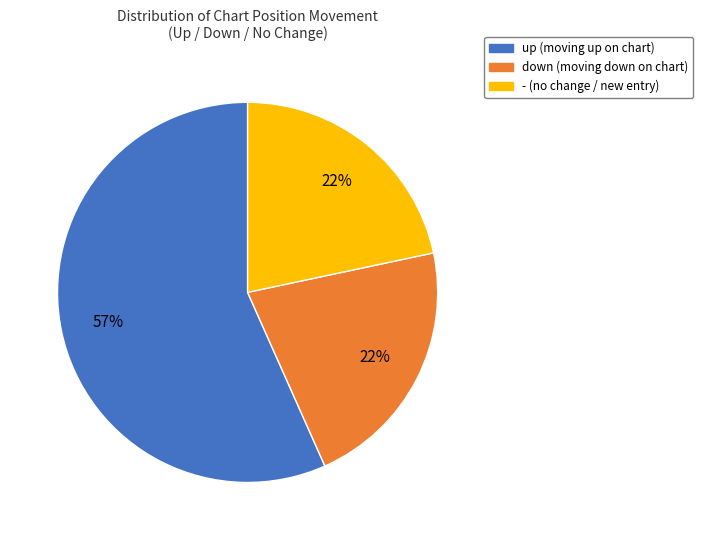

What is the largest slice in the pie chart?

up